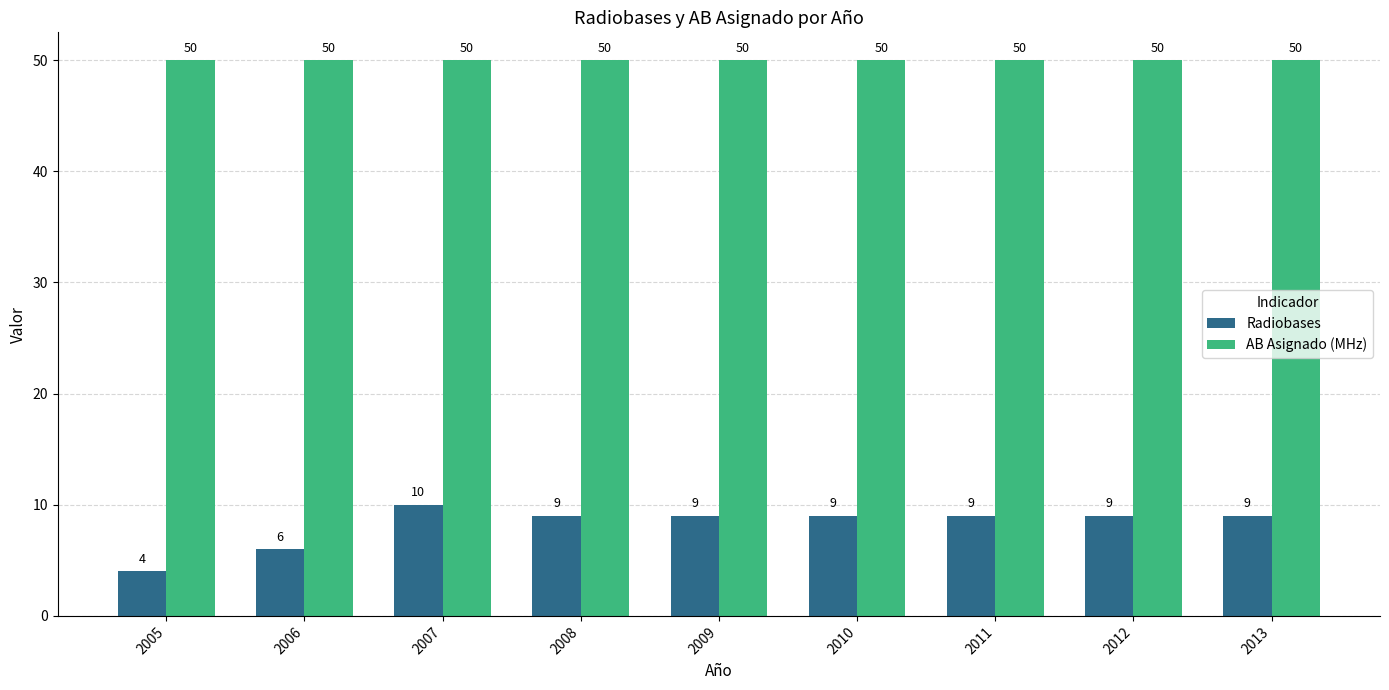

What is the minimum value shown in the chart?

4